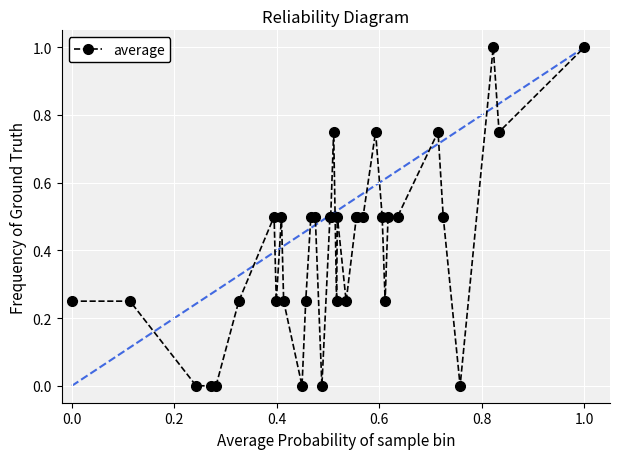

What is the difference between the second highest and minimum values?

1.0